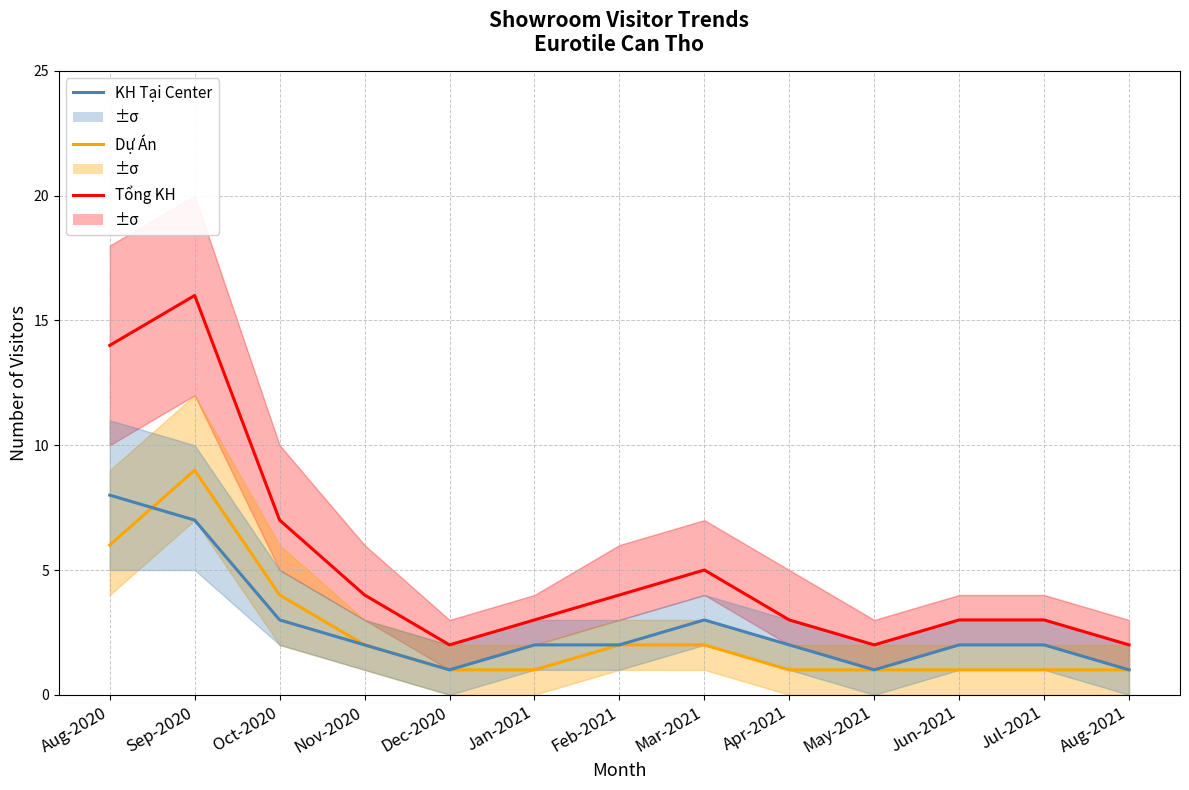

How many values in the Tổng KH series are below 3?

3